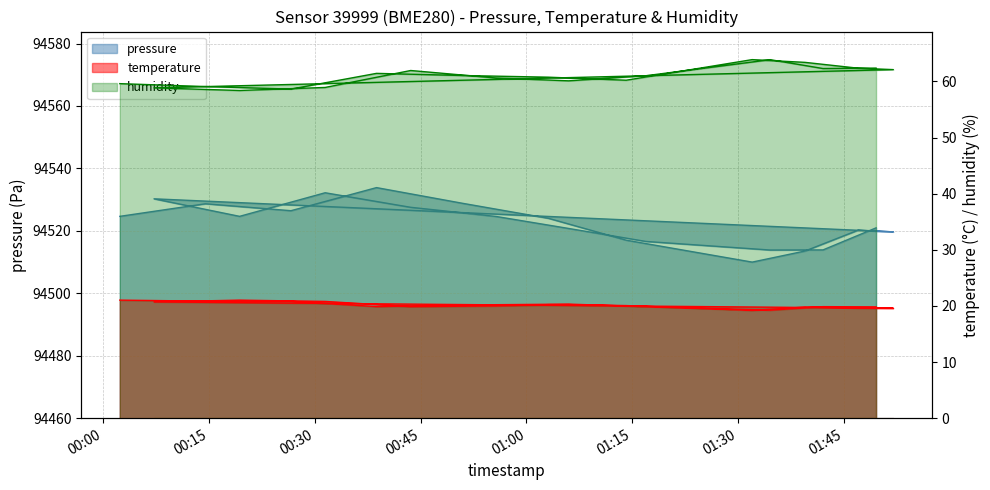

True or false: humidity and pressure intersect in this chart.

False